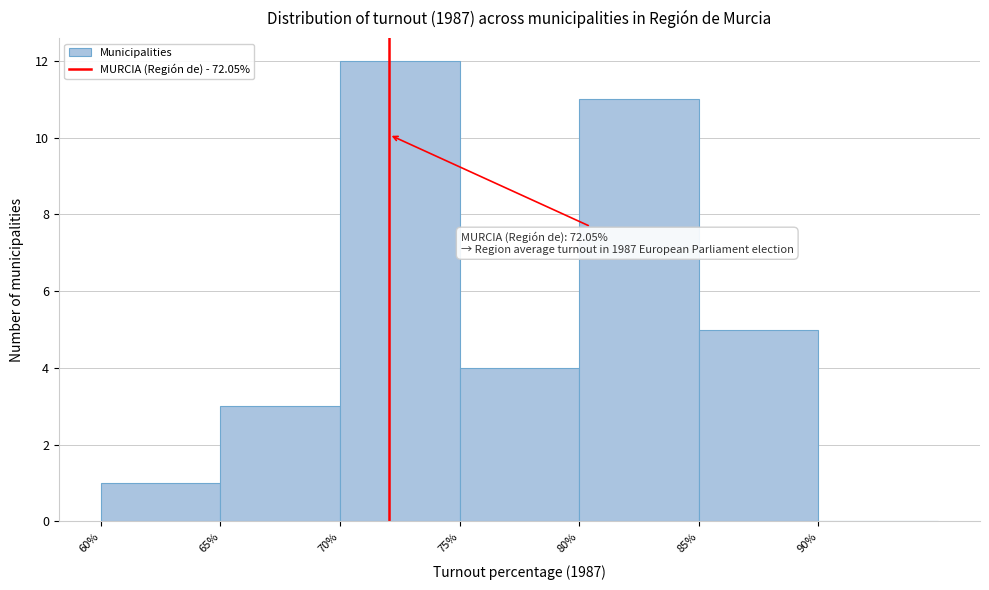

Over which range of the x-axis is the bar tallest?

70 to 75